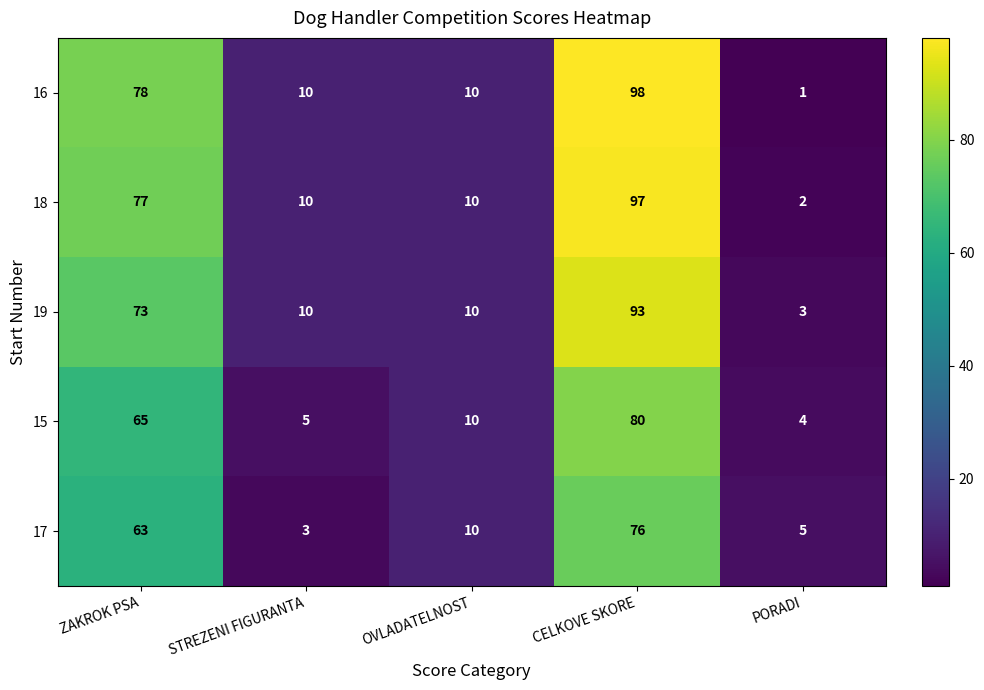

True or false: 19 has a value of 3 at PORADI.

True